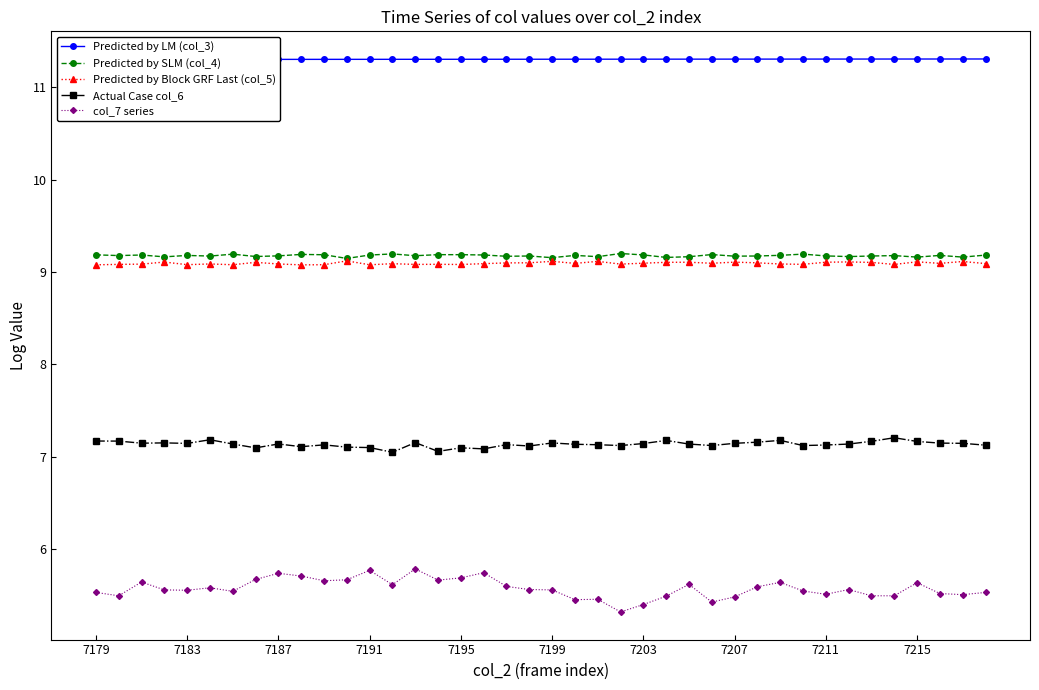

Where is Actual Case col_6 nearest to the value 7?

13